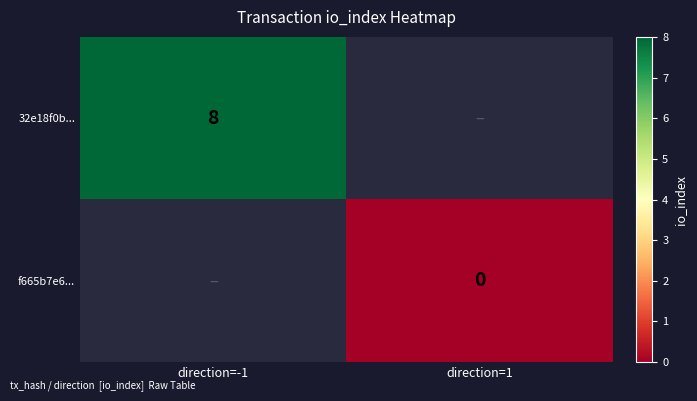

At how many categories does at least one series exceed 3?

1